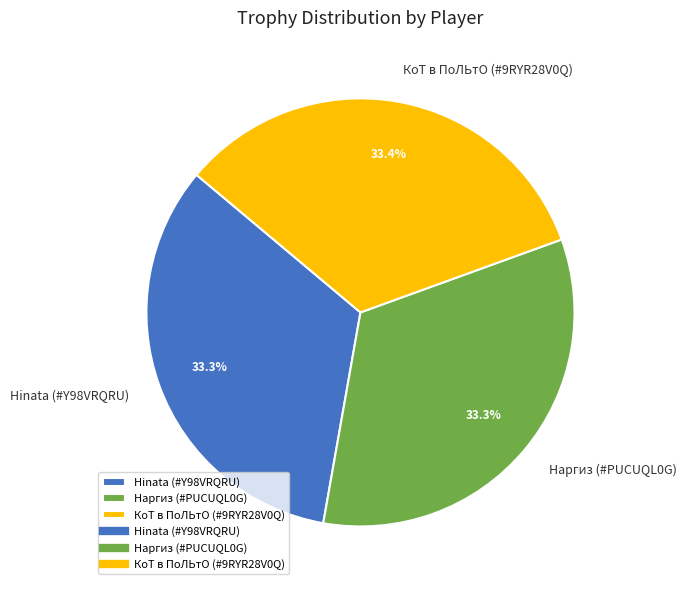

What portion of the pie excludes Наргиз (#PUCUQL0G)?

66.7%